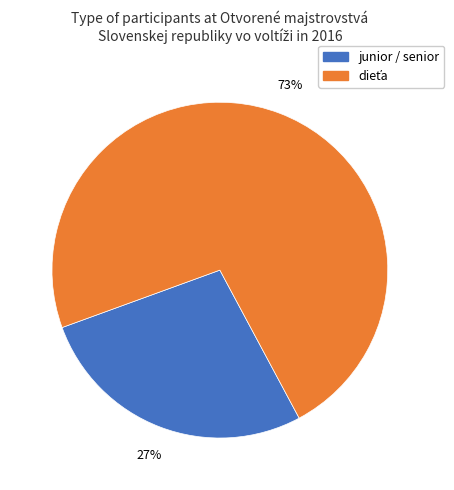

To the nearest percent, what is the average slice percentage?

50%